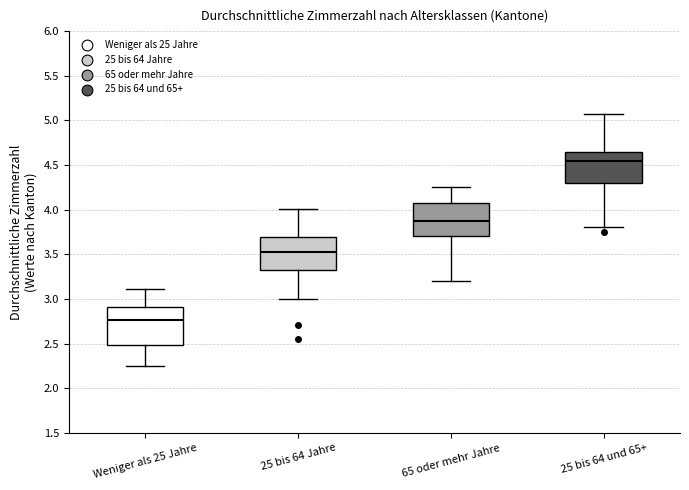

Reading left to right, transcribe this box plot: for each box, give where its median line is, the range the box spans, and where its two whiskers end, as read against the y-axis. The values are not printed on the chart, so give them approximately, as read against the axis.

Weniger als 25 Jahre: median 2.75, box 2.50 to 2.90, whiskers 2.25 to 3.10
25 bis 64 Jahre: median 3.55, box 3.35 to 3.70, whiskers 3.00 to 4.00
65 oder mehr Jahre: median 3.85, box 3.70 to 4.10, whiskers 3.20 to 4.25
25 bis 64 und 65+: median 4.55, box 4.30 to 4.65, whiskers 3.80 to 5.05